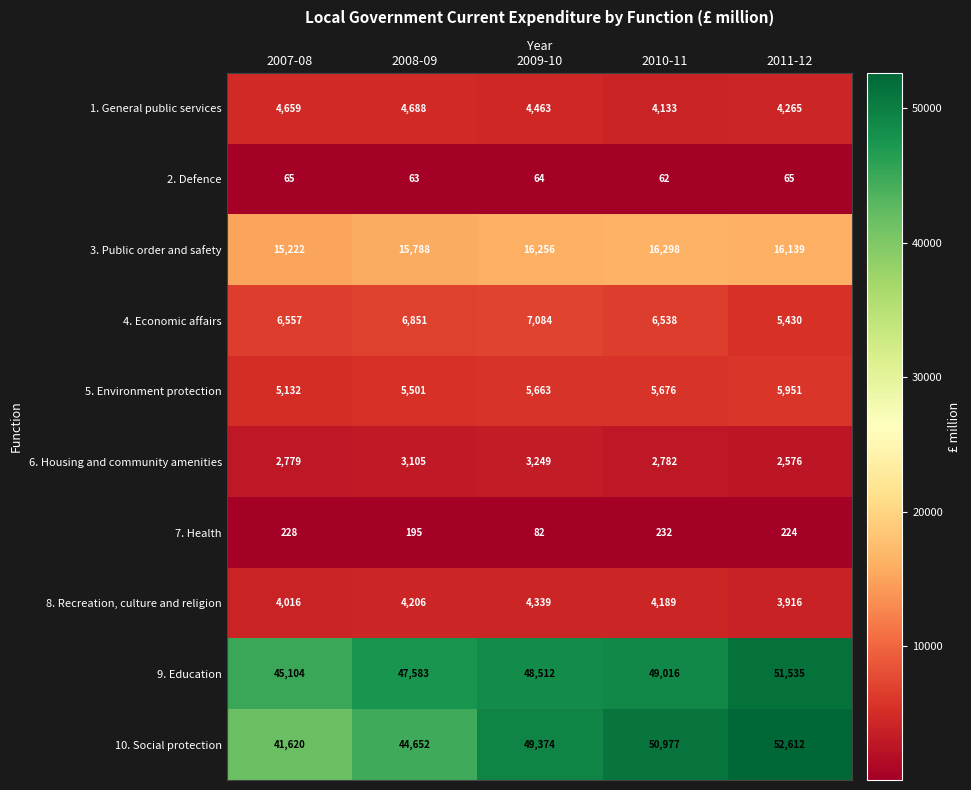

What is the sum of all 5. Environment protection values?

27923